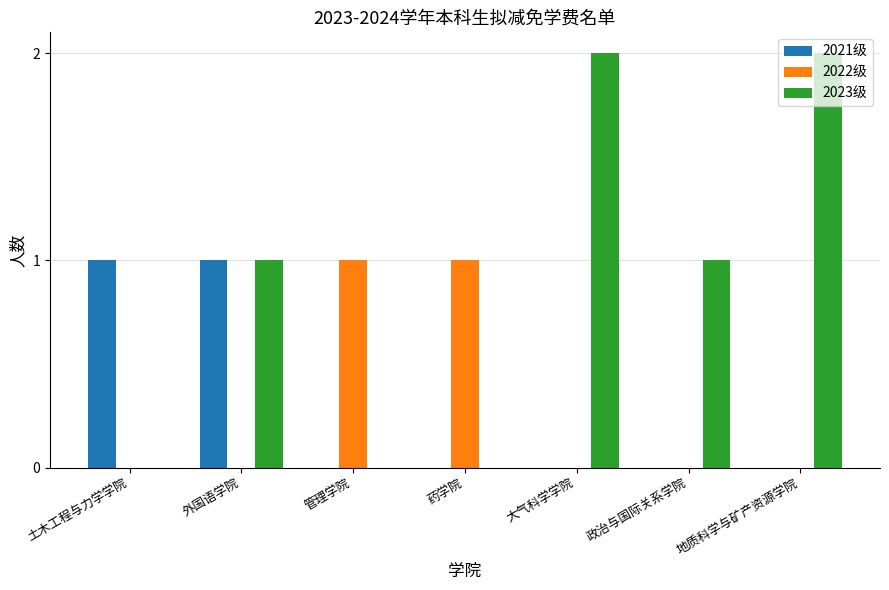

Which series has the largest total across all categories?

2023级